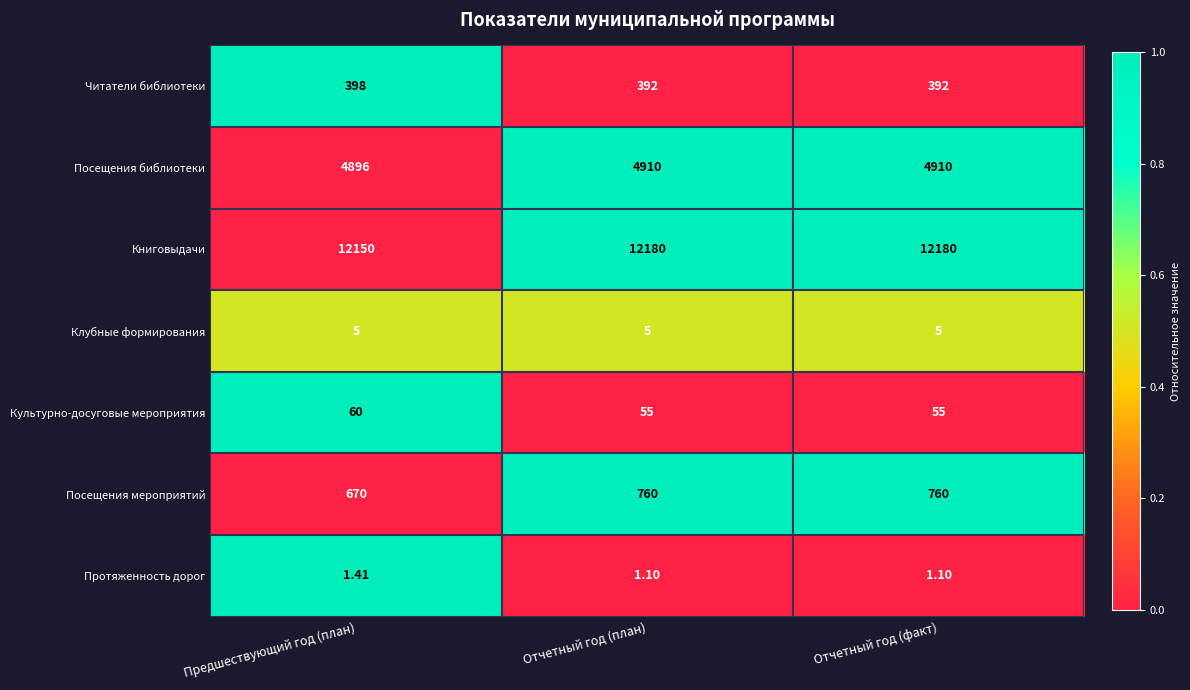

At which label does Культурно-досуговые мероприятия reach its peak?

Предшествующий год (план)